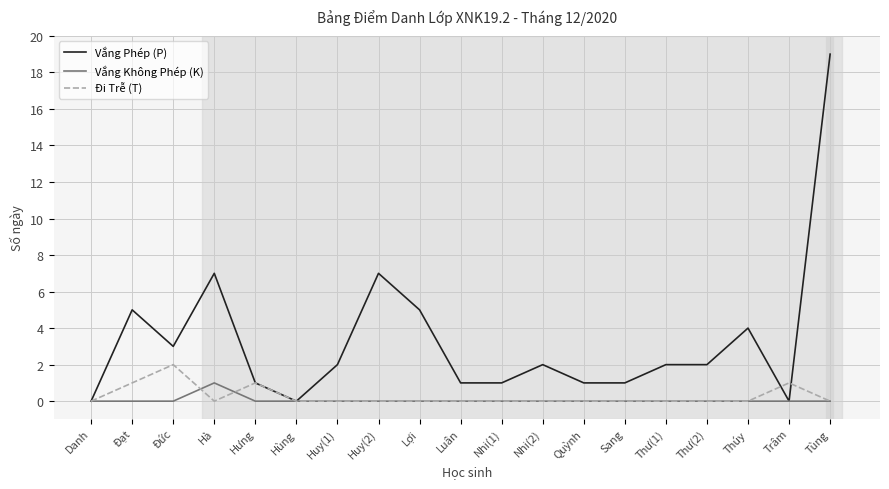

In Đi Trễ (T), how many points are higher than both neighbors (excluding endpoints)?

3